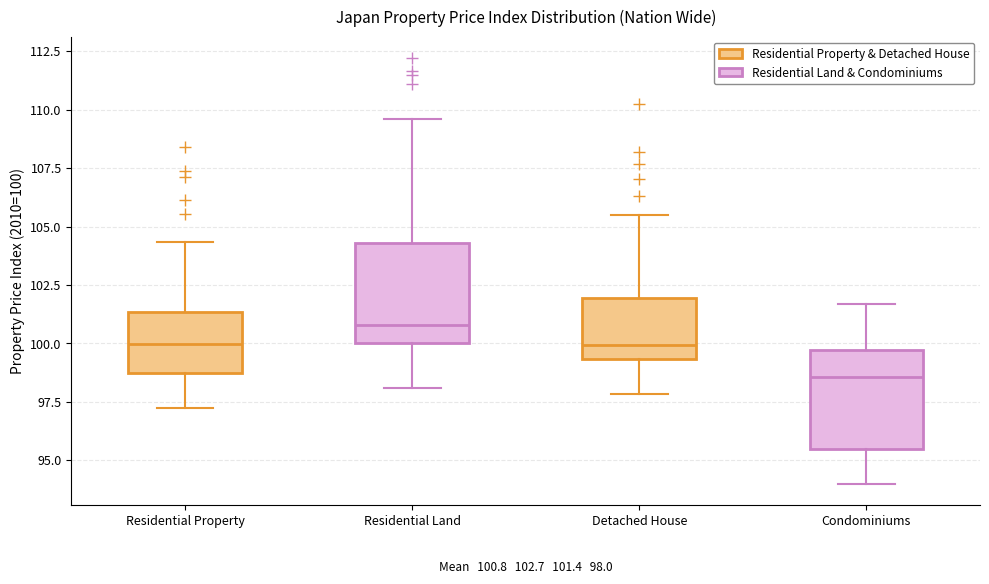

Which box's median line is the highest?

Residential Land